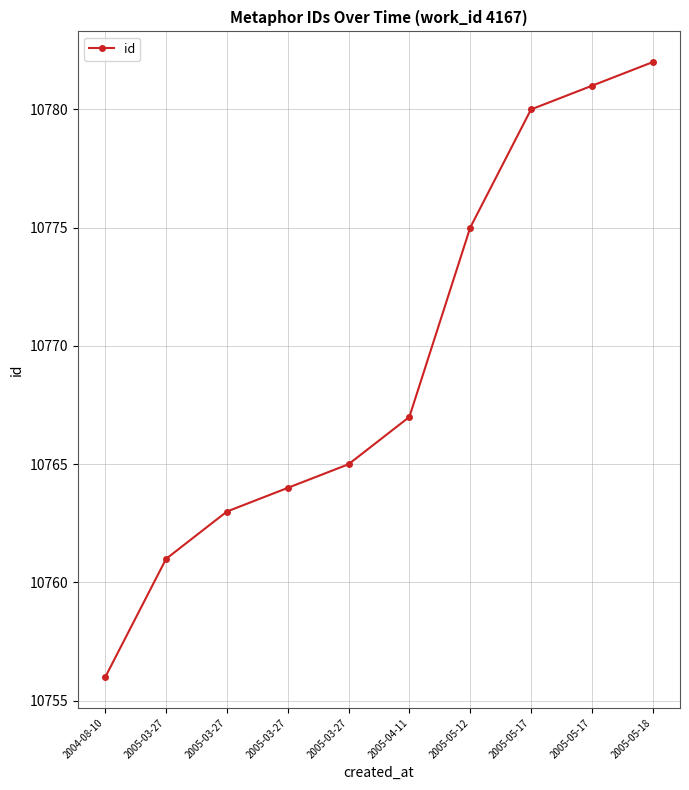

How many lines are shown in the chart?

1